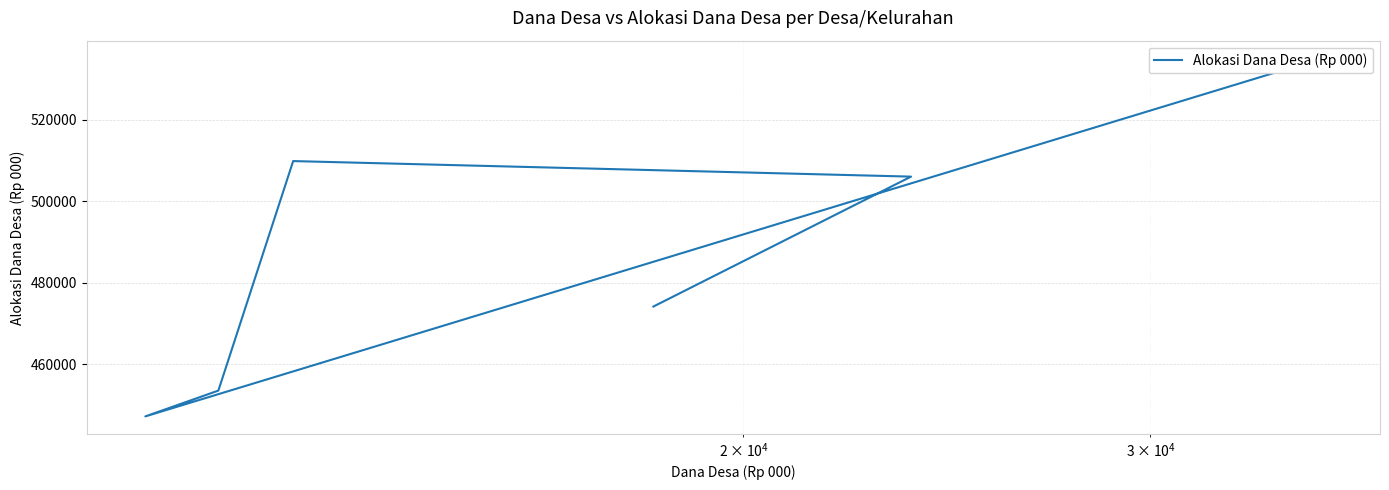

Reading left to right, extract all data points from this chart.

474204.9	506048.3	509858.6	453605.8	447277.8	534986.5